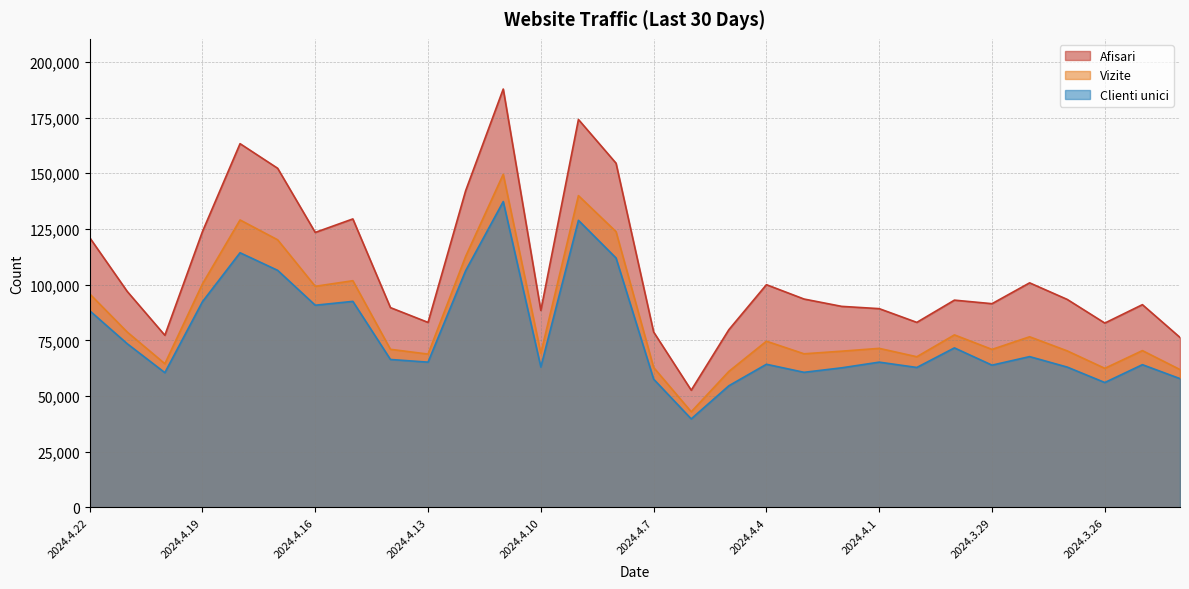

What position from the right is 2024.4.21?

29